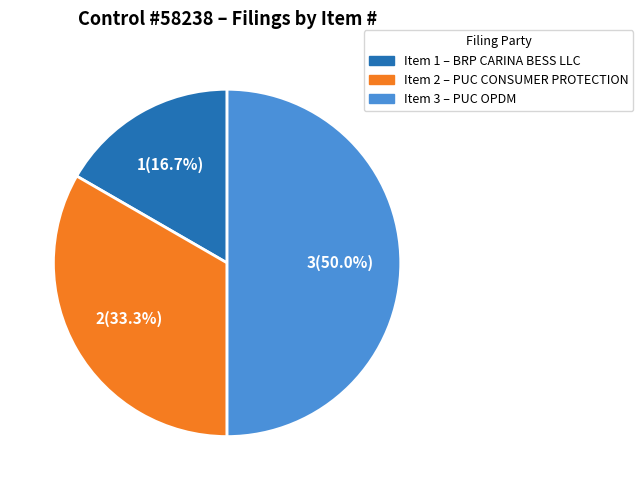

Approximately how many times larger is the value at Item 3 – PUC OPDM compared to Item 2 – PUC CONSUMER PROTECTION?

1.5